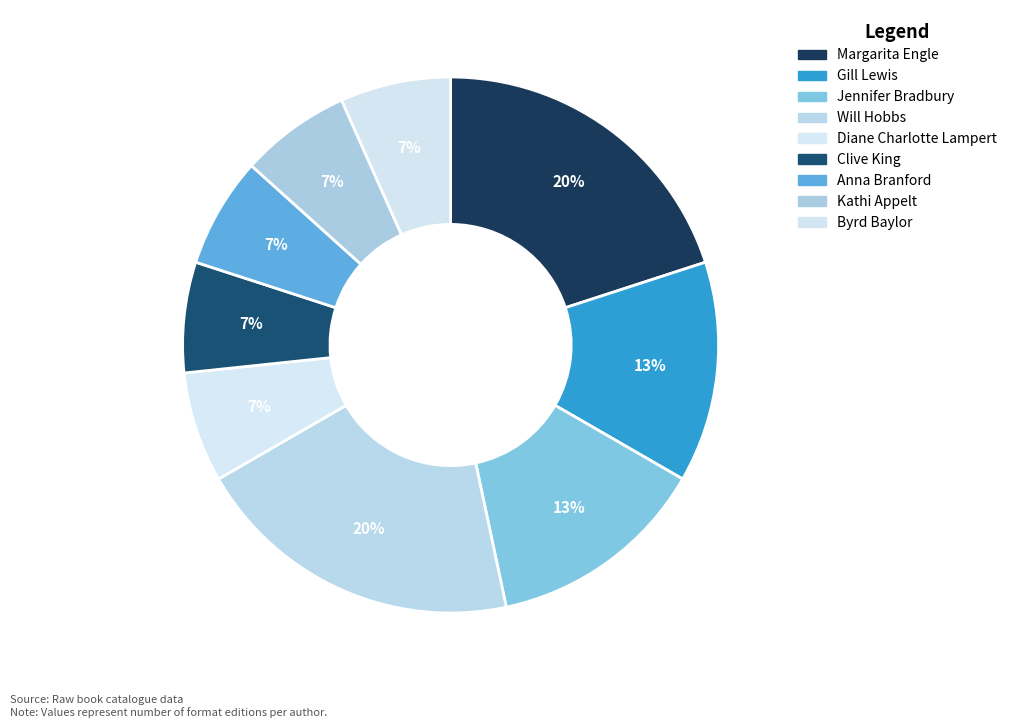

Do Anna Branford and Will Hobbs together represent more than half of the pie?

No